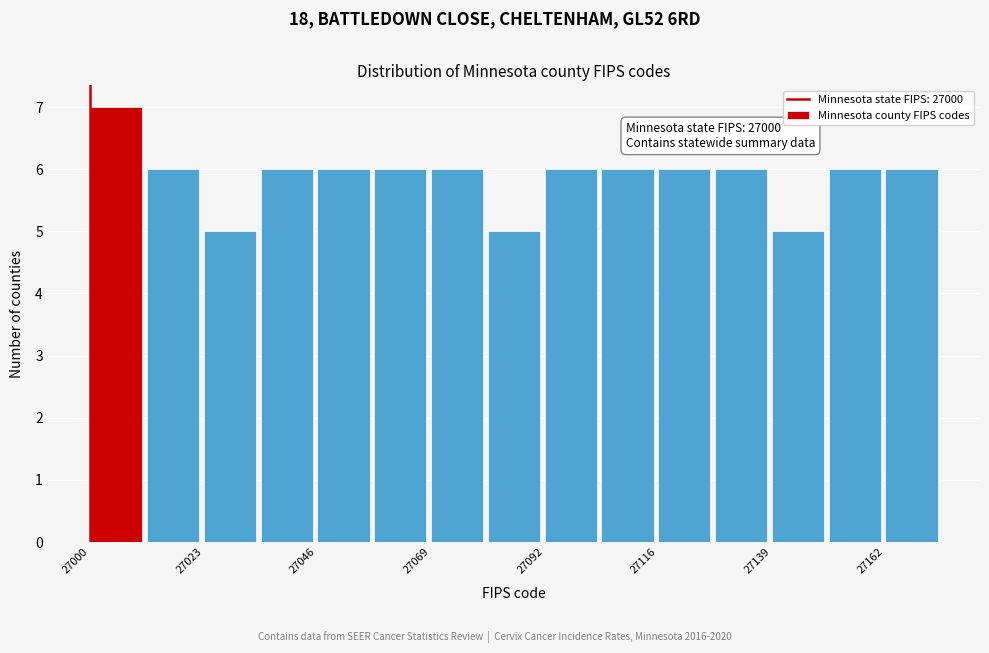

Around what value on the x-axis is the tallest bar? Give the approximate position of its centre, as read against the axis.

27005